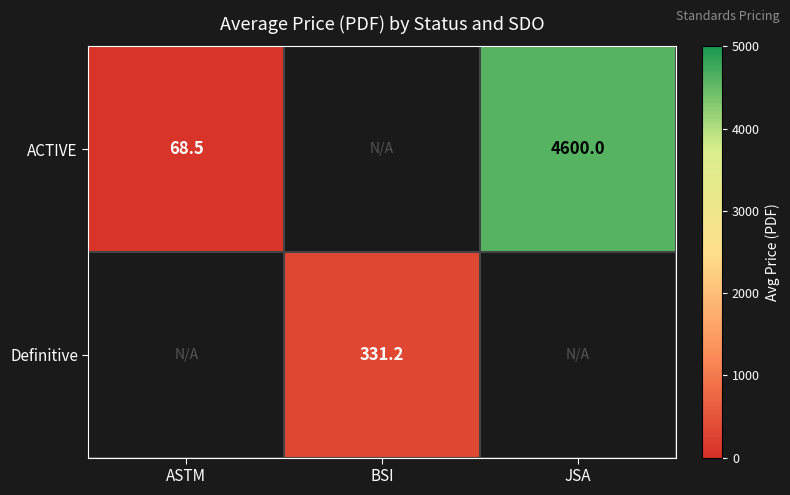

True or false: ACTIVE has a value of 68.5 at ASTM.

True